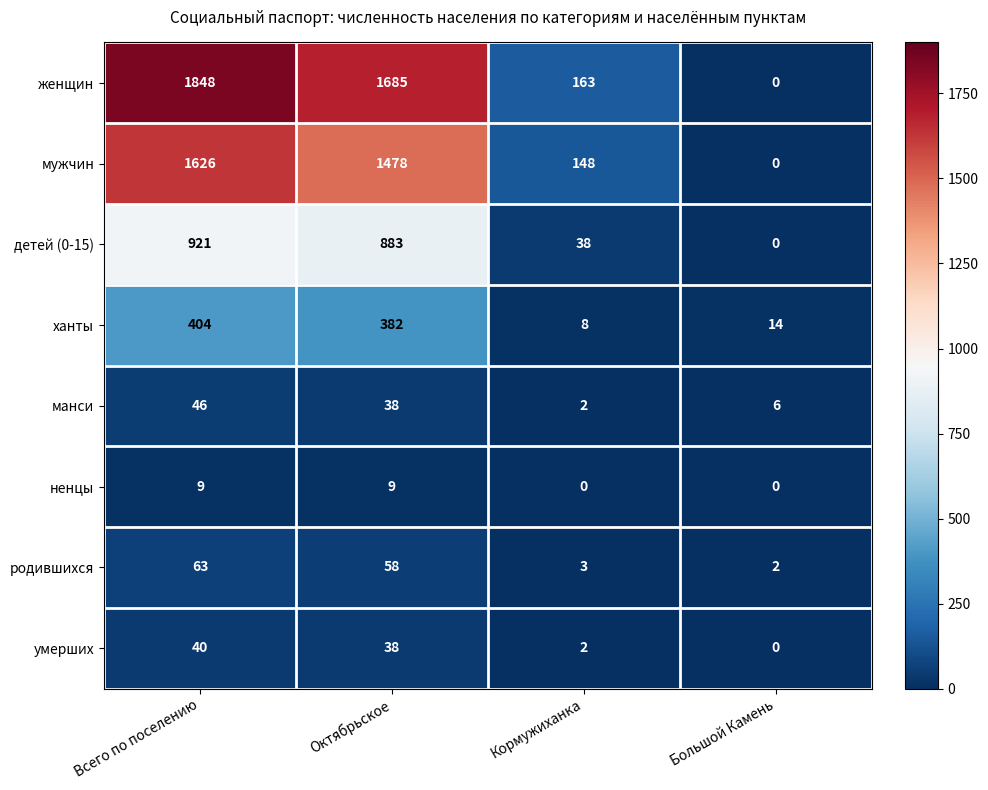

The манси series shows 38 at Октябрьское. True or false?

True